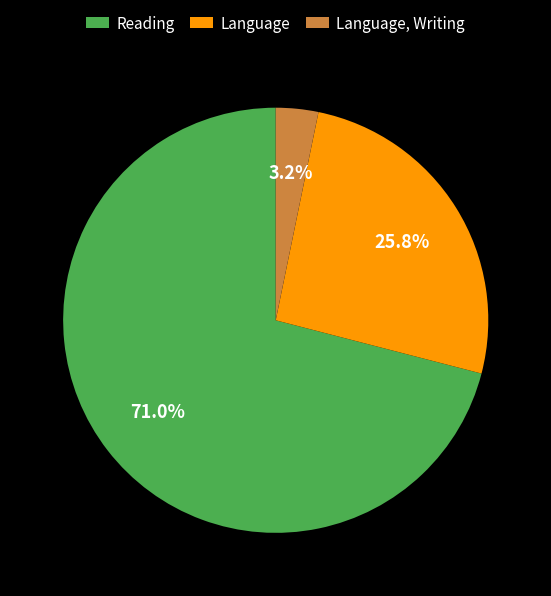

Which category accounts for the majority?

Reading